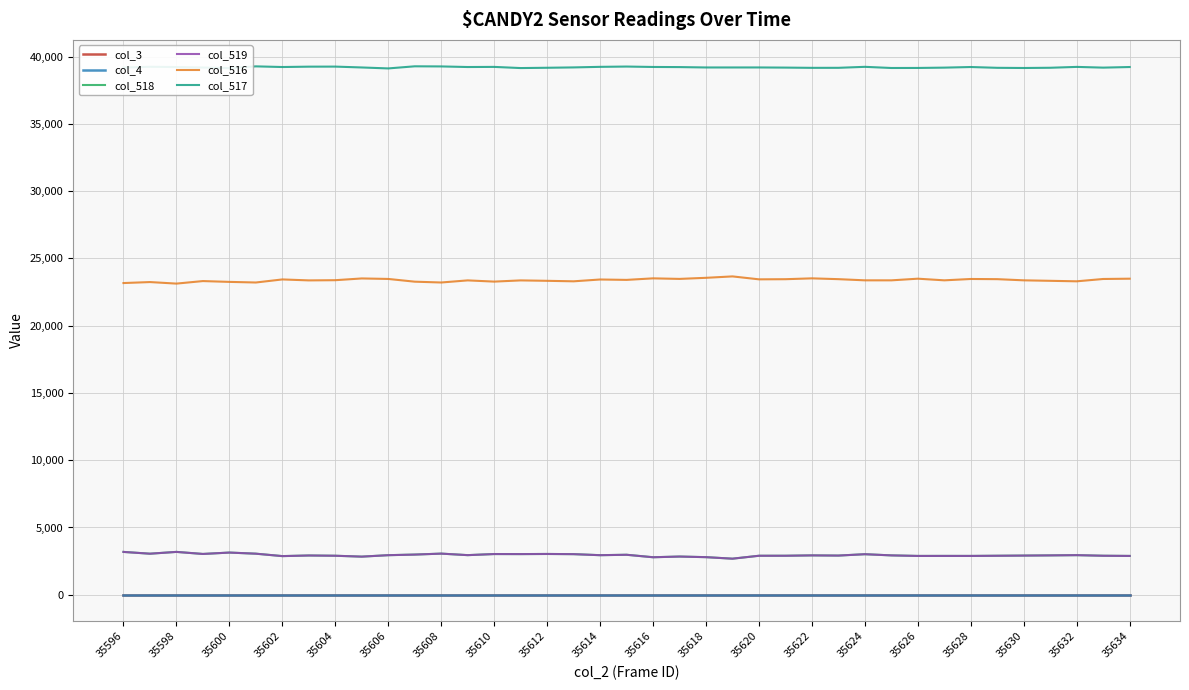

Which series has the widest spread of values?

col_516